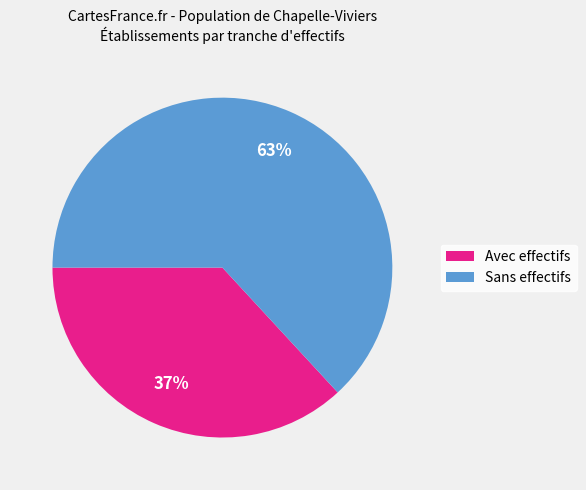

To the nearest percent, what is the difference between the largest and smallest slice percentages?

26%